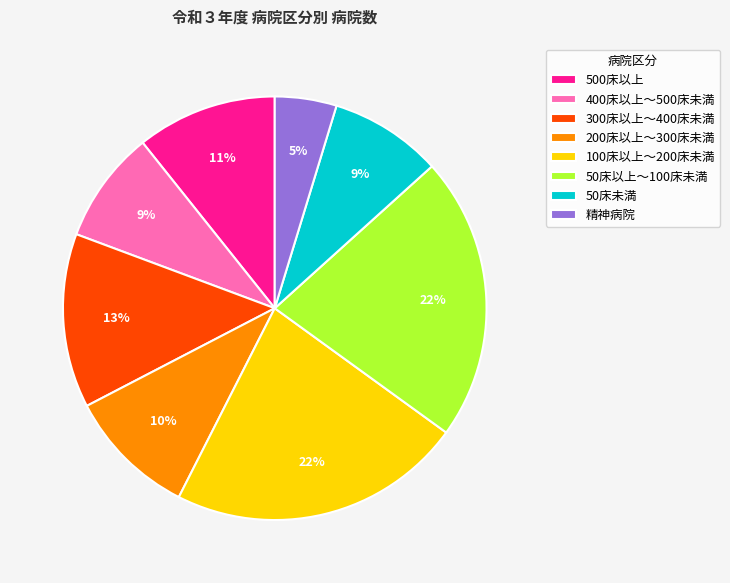

To the nearest percent, what is the difference between the 400床以上～500床未満 and 50床以上～100床未満 slice percentages?

13%